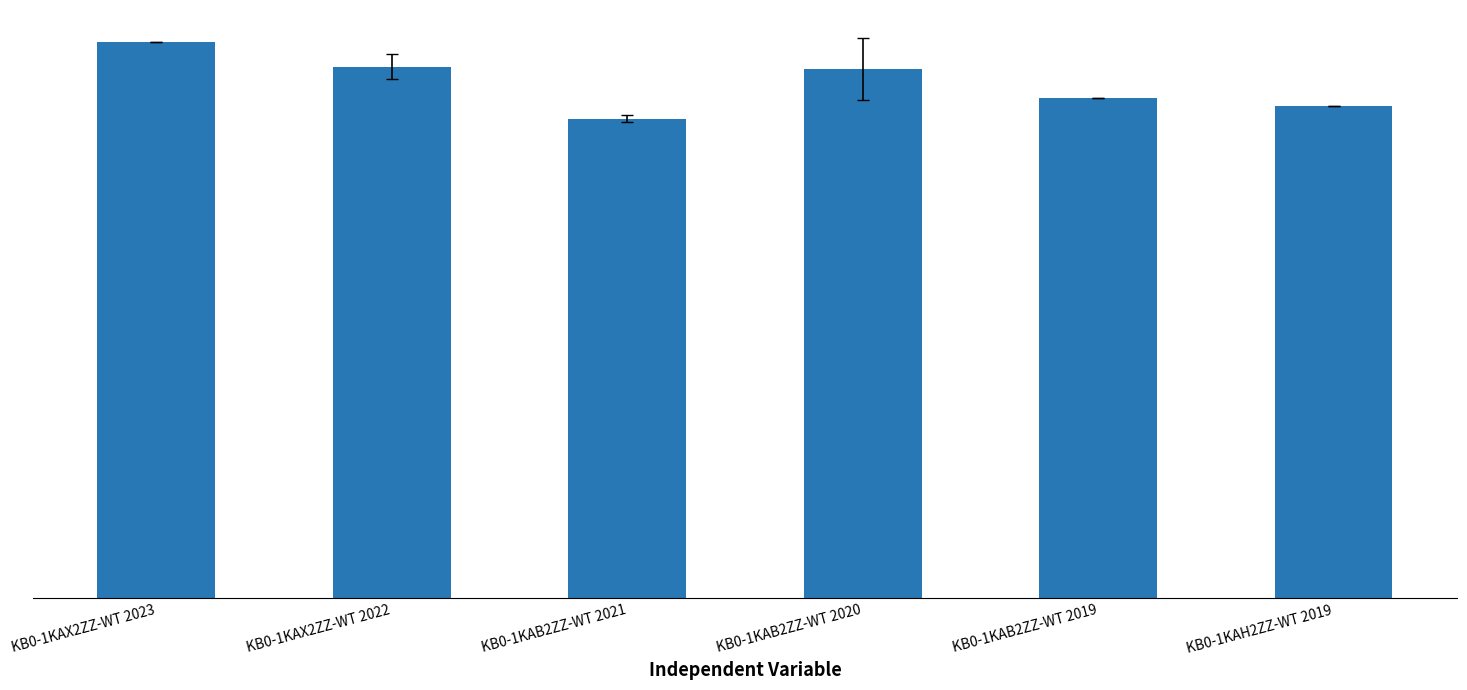

What is the sum of all values?

31310.5